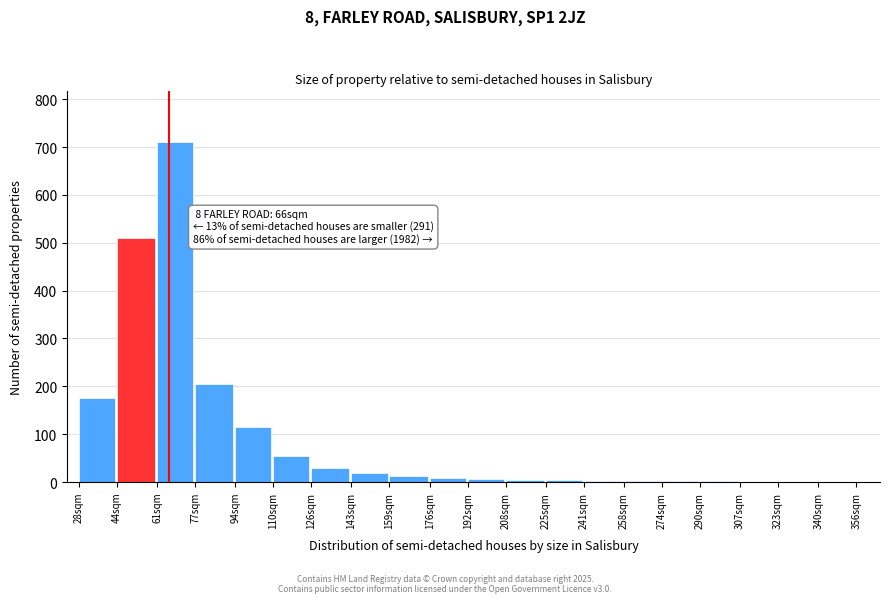

Which label corresponds to the largest value in the chart?

61sqm